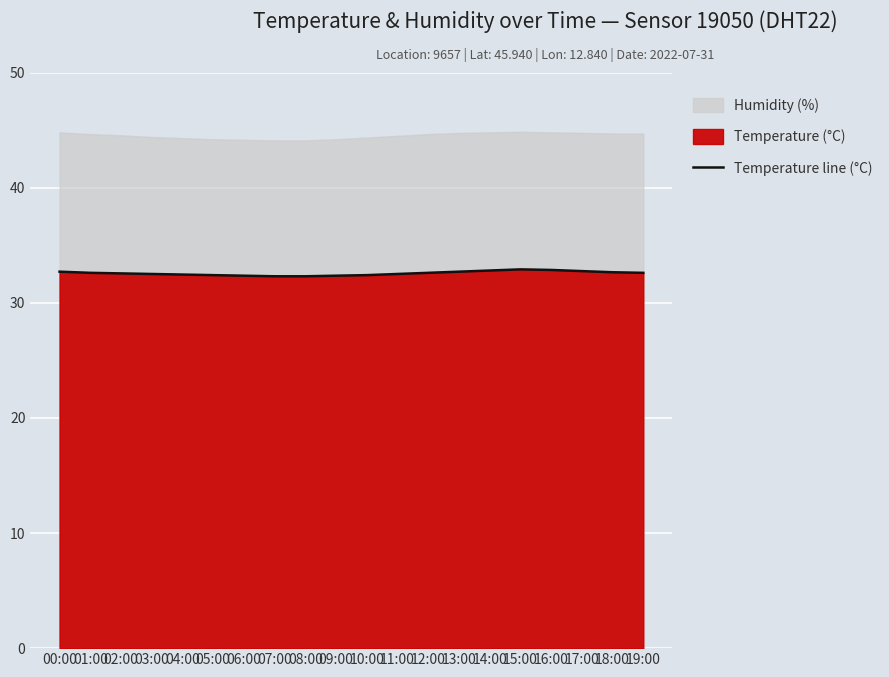

True or false: the data shows 32.4 at 10:00.

True